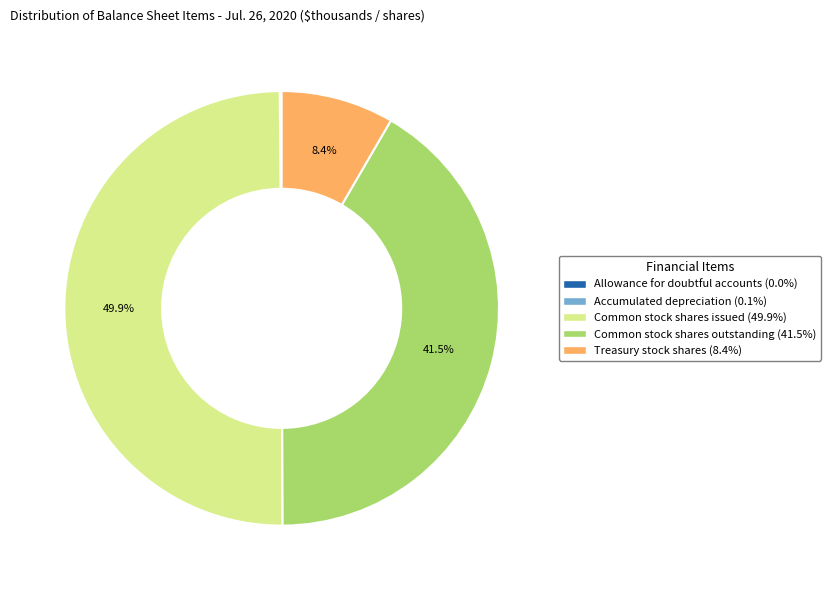

Which slice is the largest?

Common stock shares issued